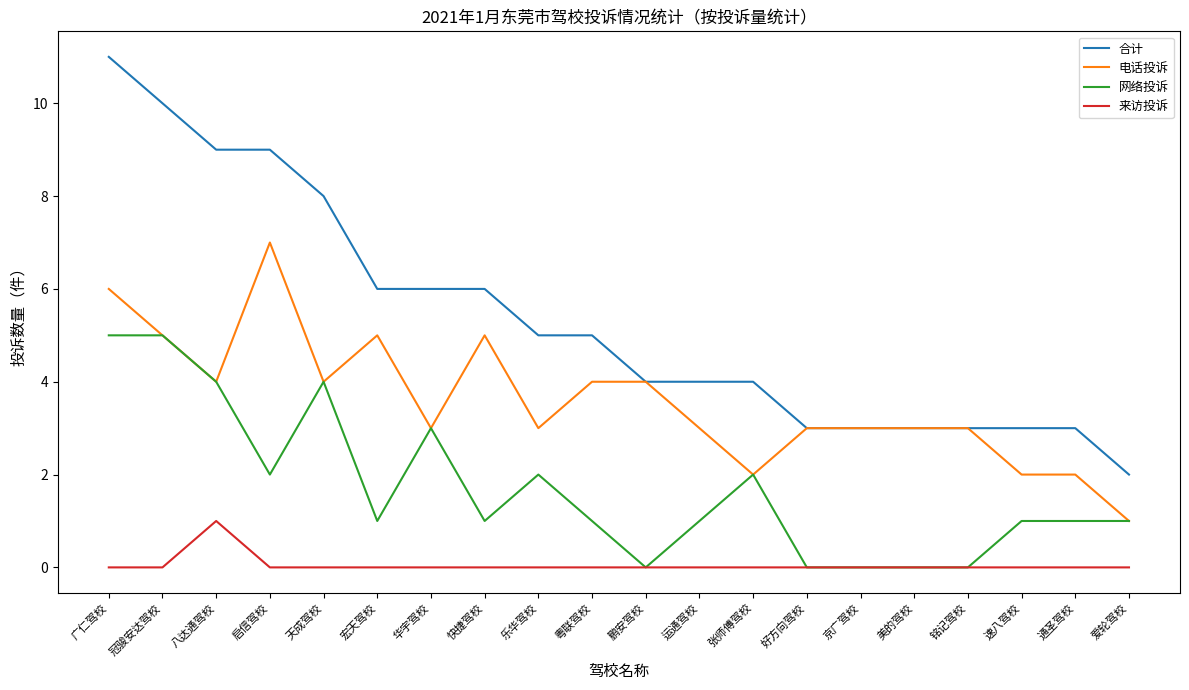

Rank the series by their maximum value, from highest to lowest.

合计, 电话投诉, 网络投诉, 来访投诉